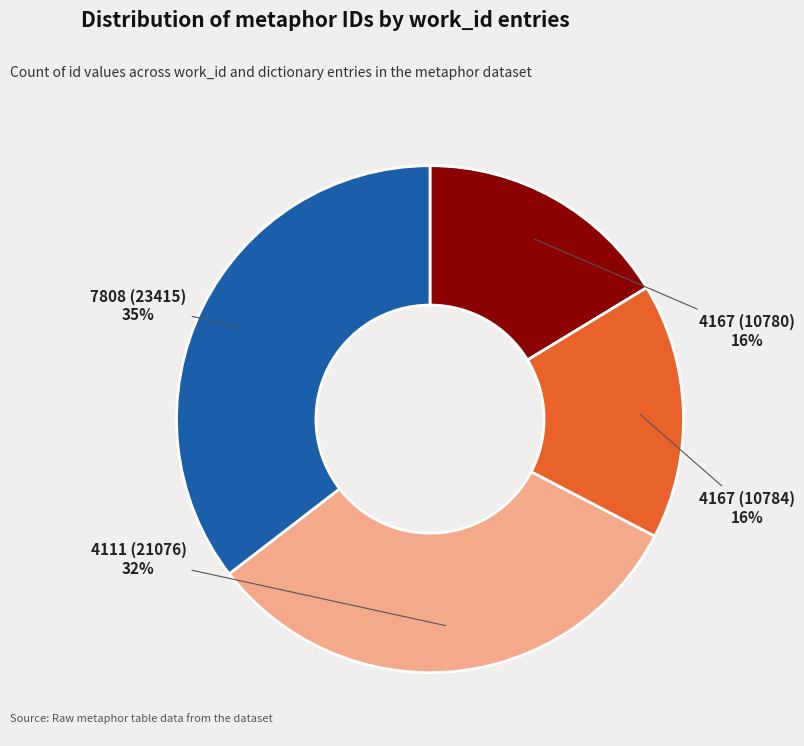

What percentage is the 4111 (21076) slice, to the nearest percent?

32%